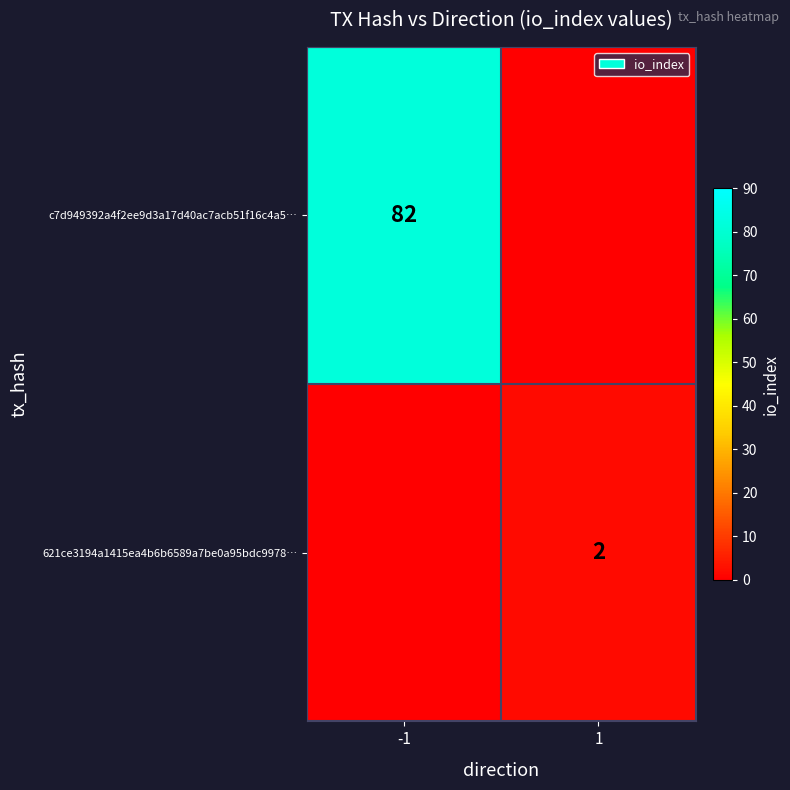

The c7d949392a4f2ee9d3a17d40ac7acb51f16c4a5… series shows 44 at -1. True or false?

False